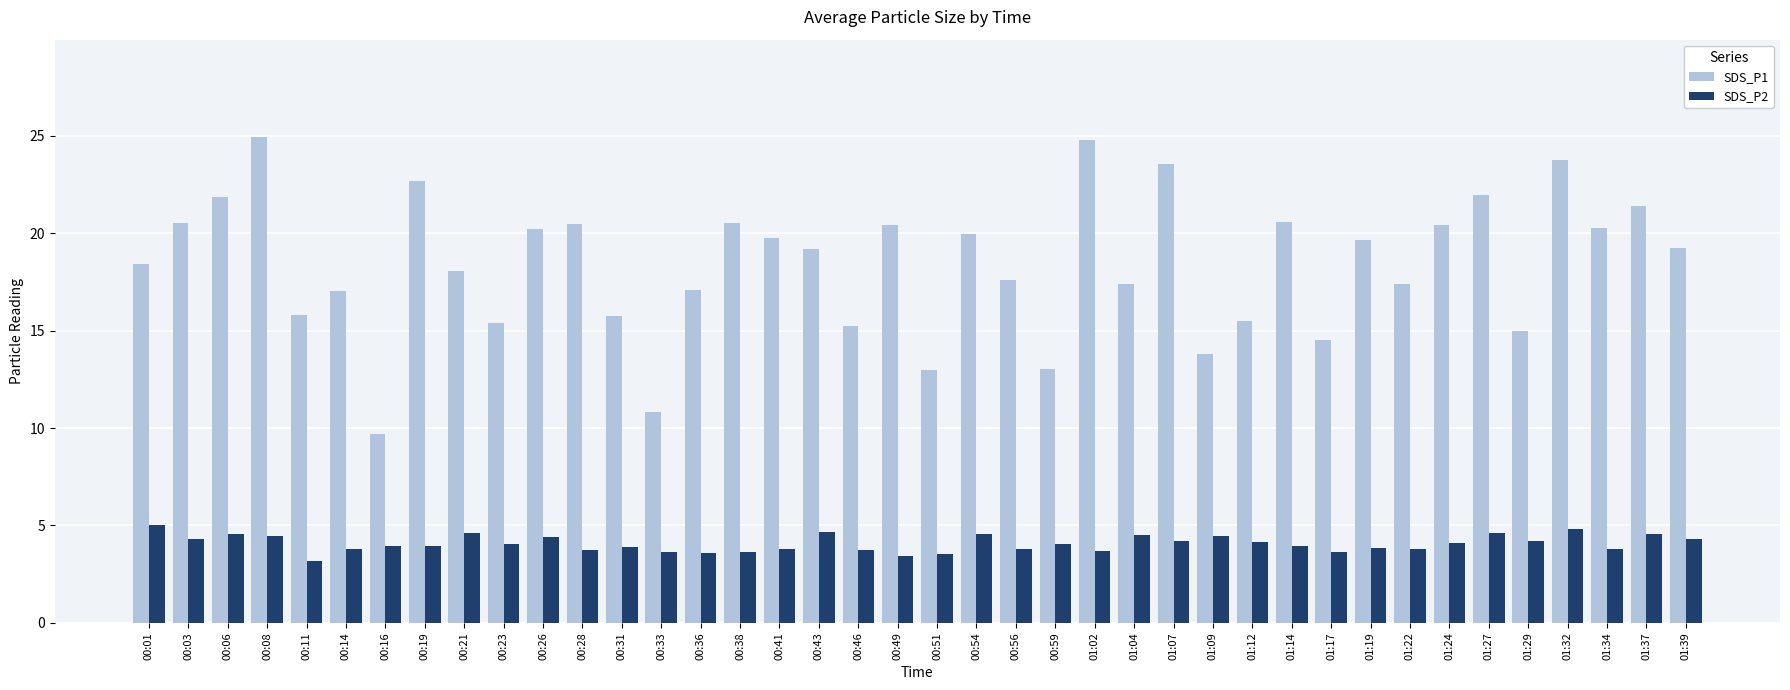

Which series has the largest total across all categories?

SDS_P1